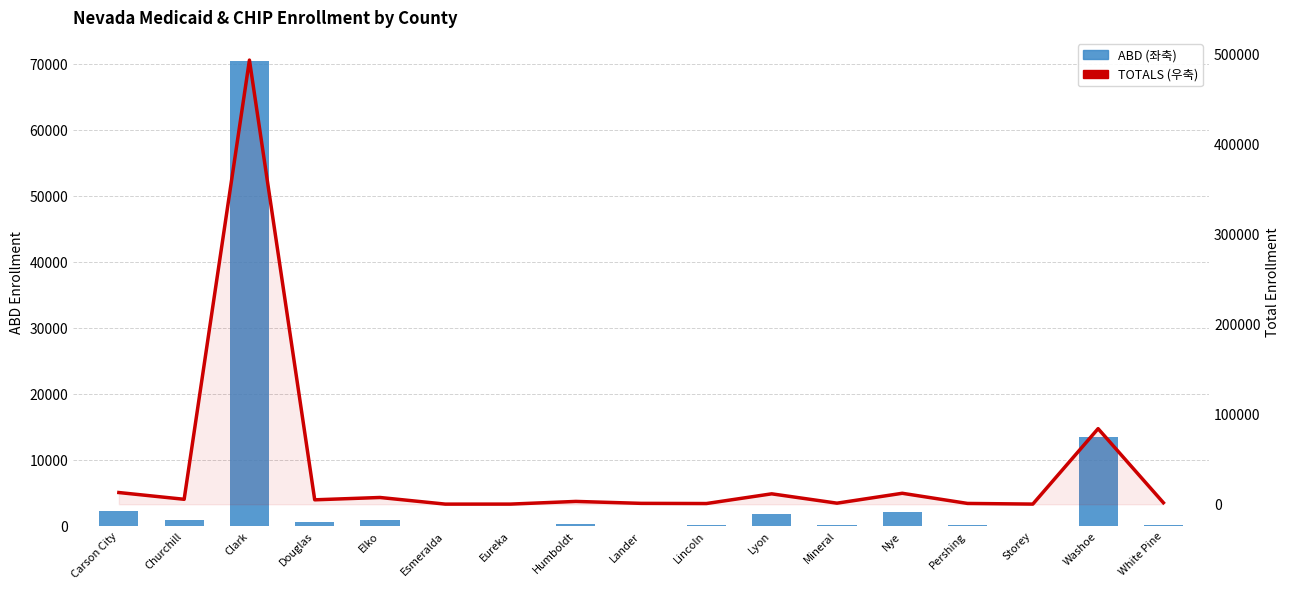

Which series has the widest spread of values?

TOTALS (우축)